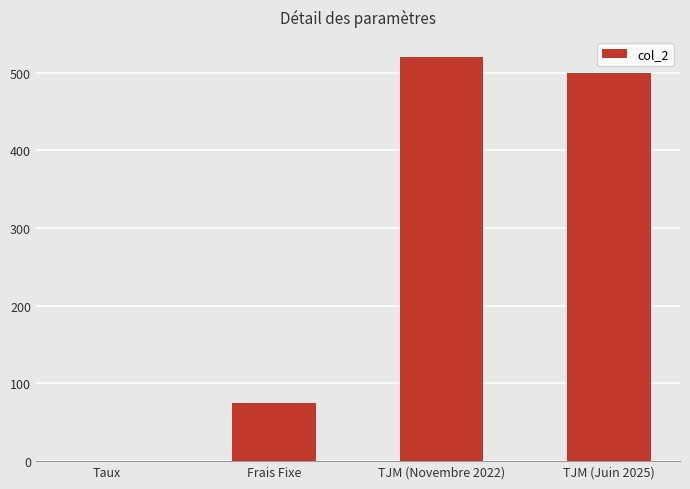

What is the sum of all values?

1095.1